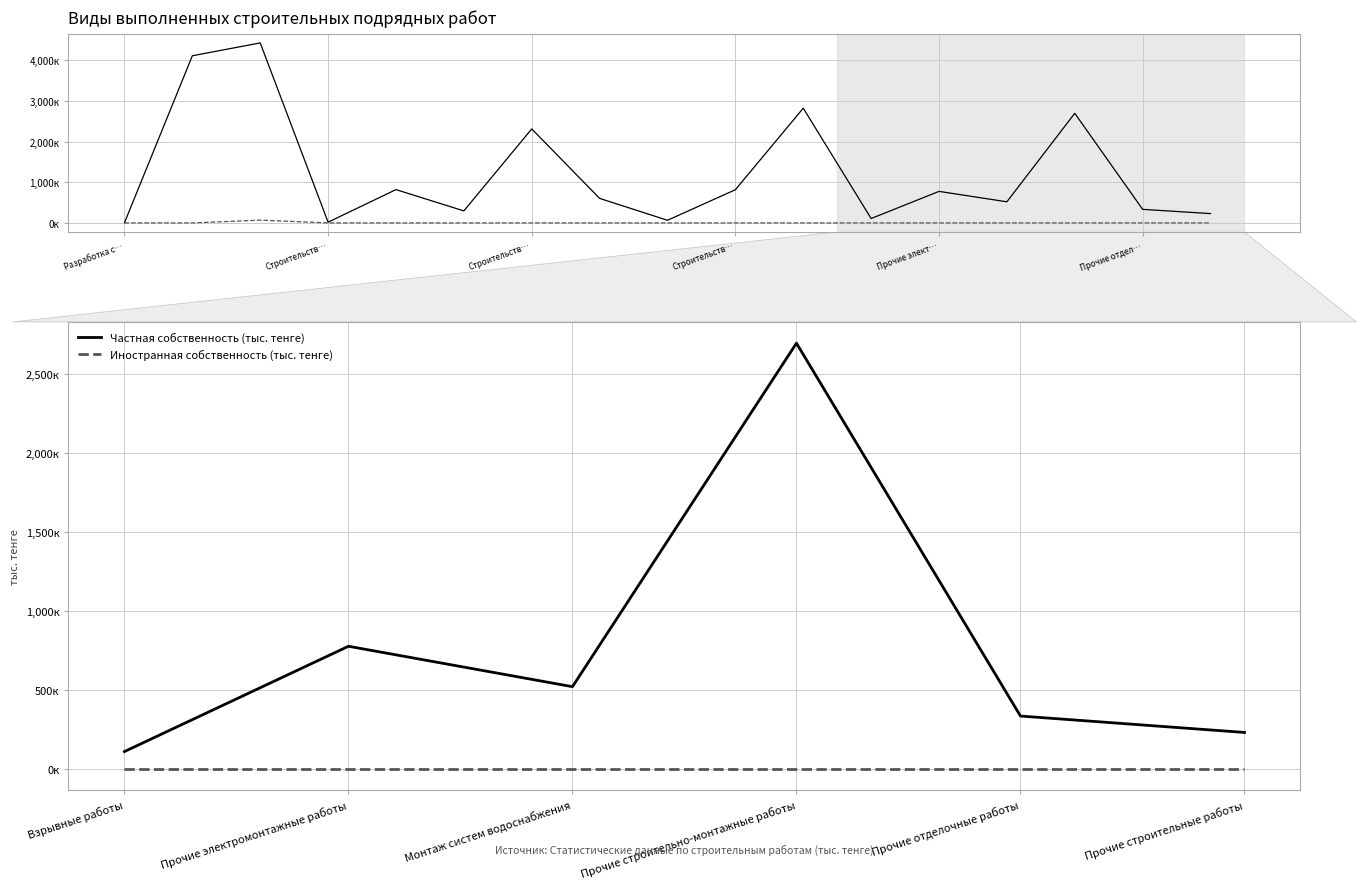

How many data points in Частная собственность (тыс. тенге) are less than 519515?

3